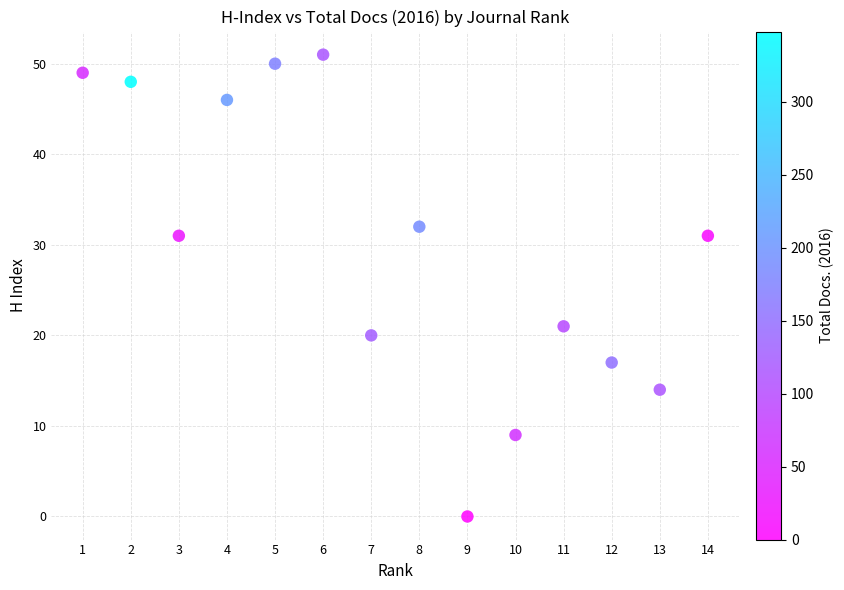

What Y value in the scatter plot is closest to 25?

21